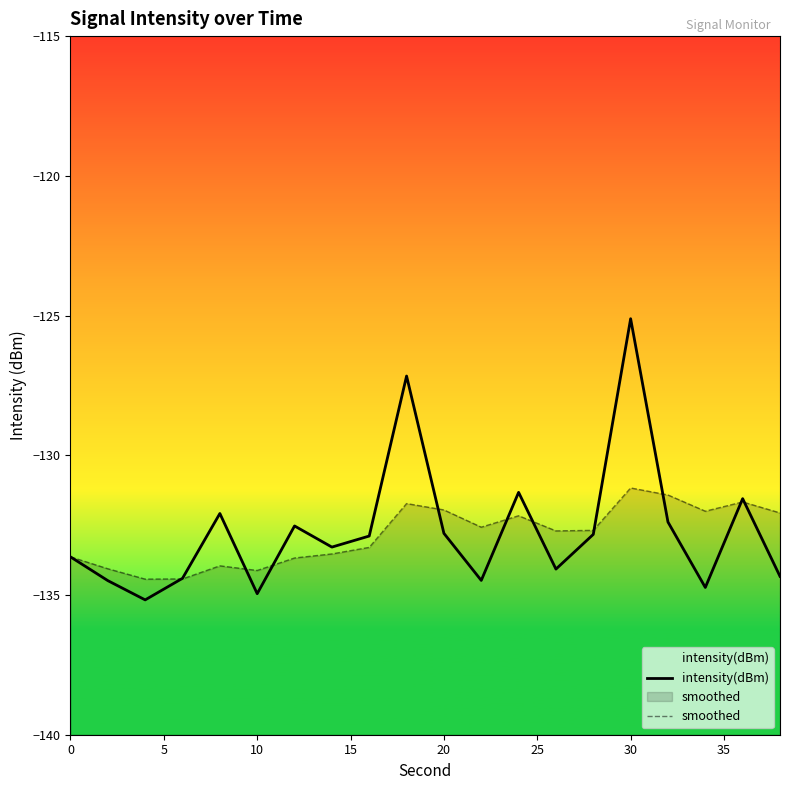

Rank the series by their maximum value, from highest to lowest.

intensity(dBm), smoothed